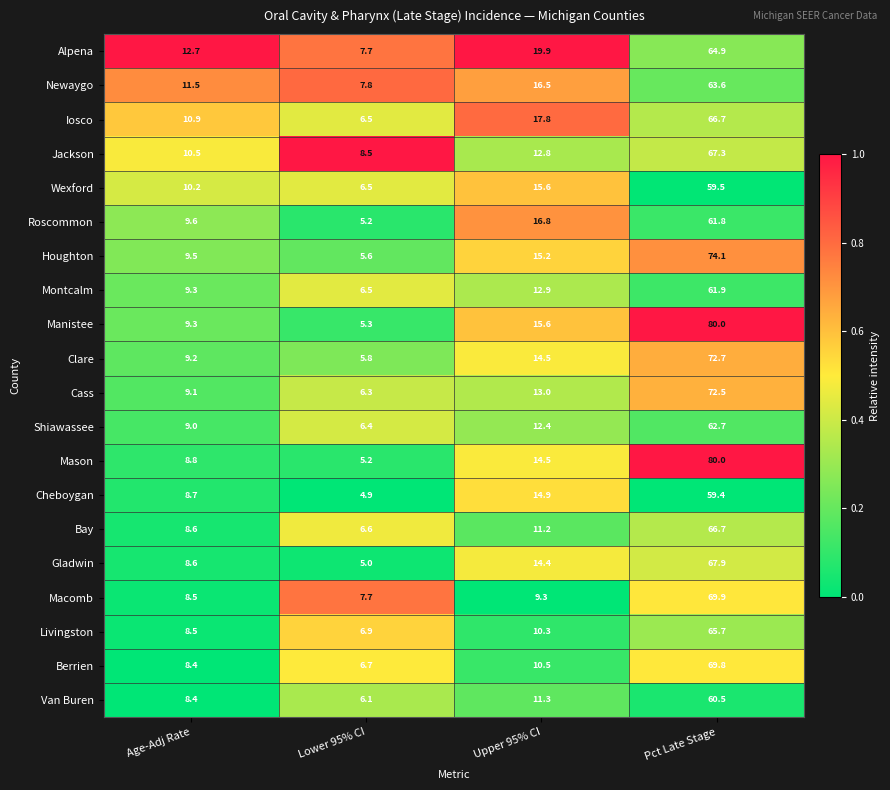

What is the total value across all series at Pct Late Stage?

1347.6